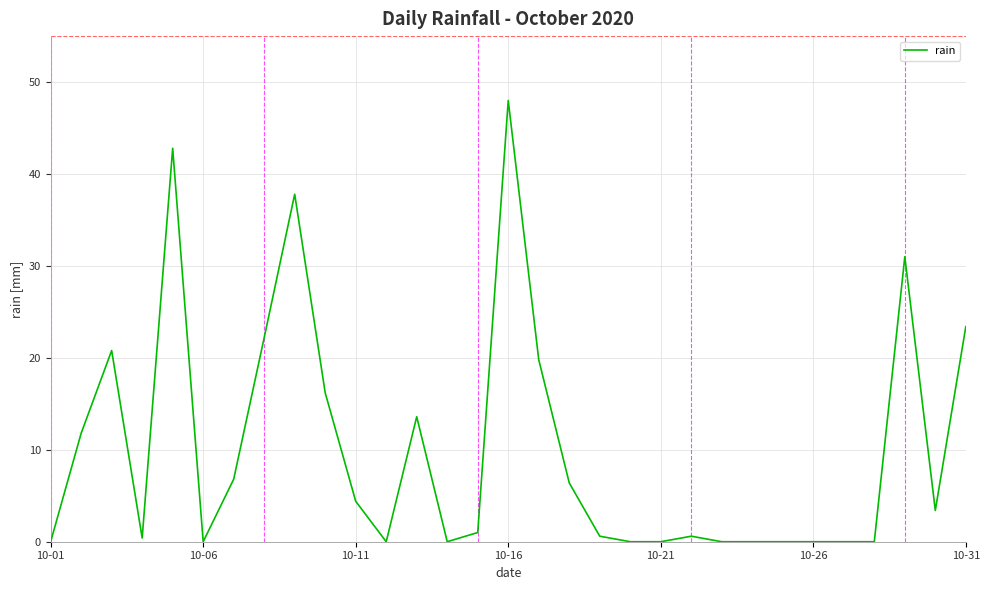

What is the maximum value shown in the chart?

48.0